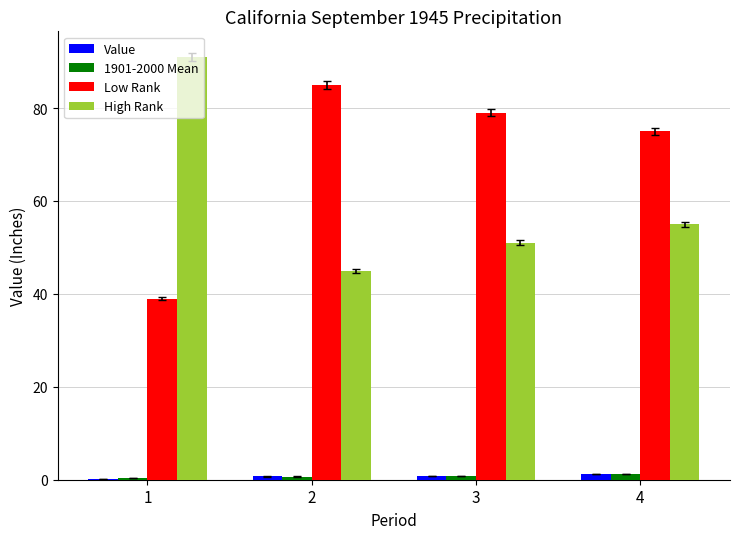

Which category has the highest value across all series?

1